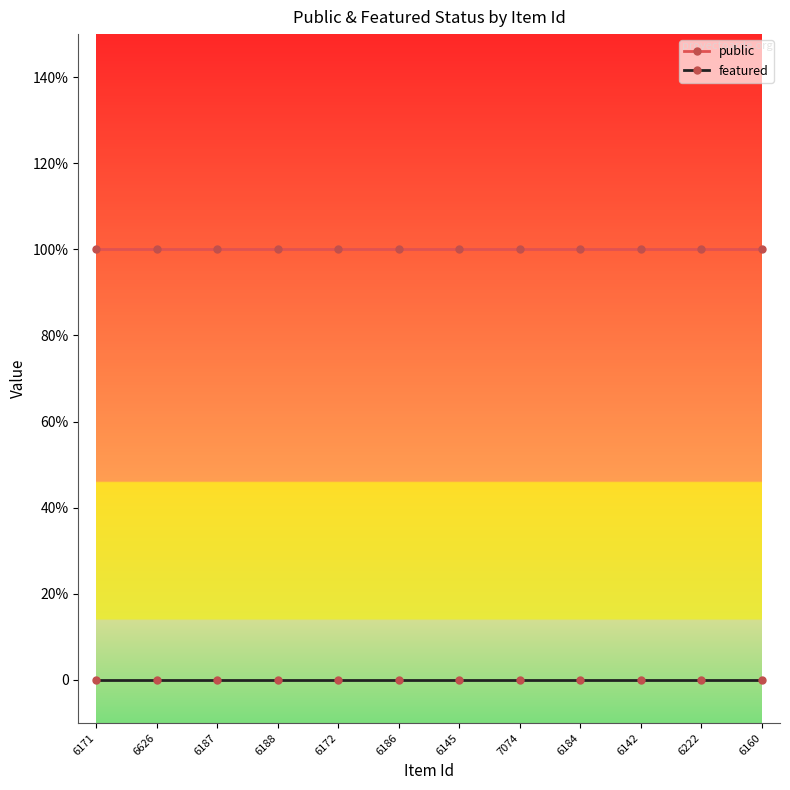

True or false: public has a value of 1 at 6187.

True